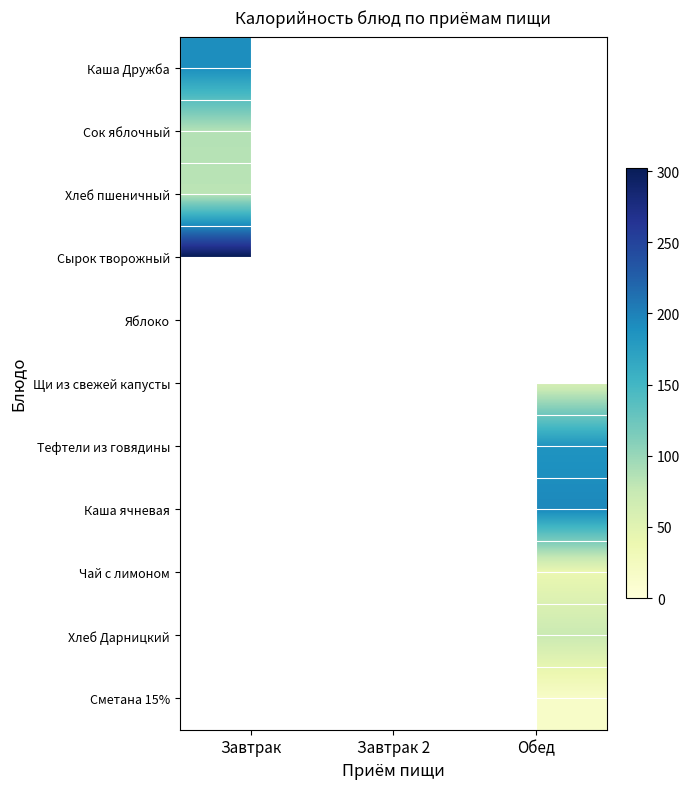

What is the difference between the highest and lowest values at Завтрак?

220.0